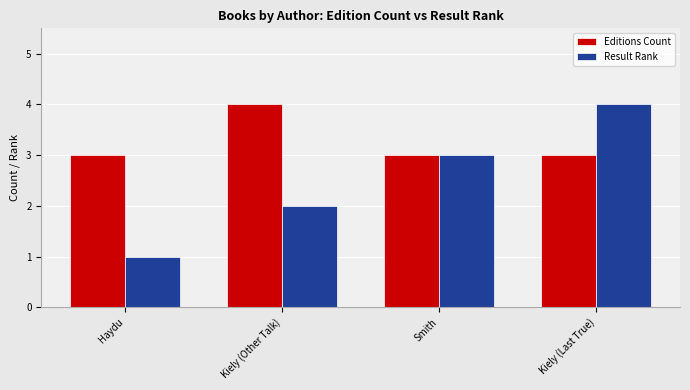

How many groups of bars are there?

4